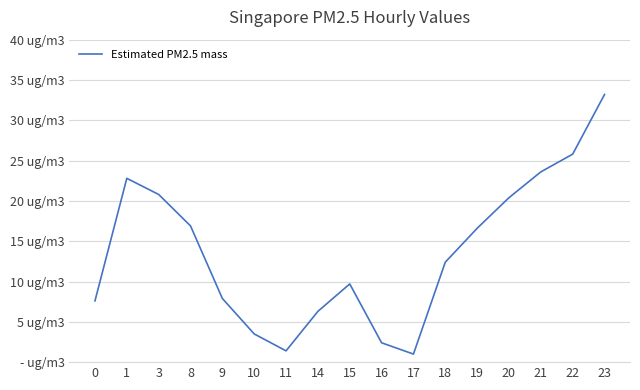

Rank the categories by value from lowest to highest.

17, 11, 16, 10, 14, 0, 9, 15, 18, 19, 8, 20, 3, 1, 21, 22, 23